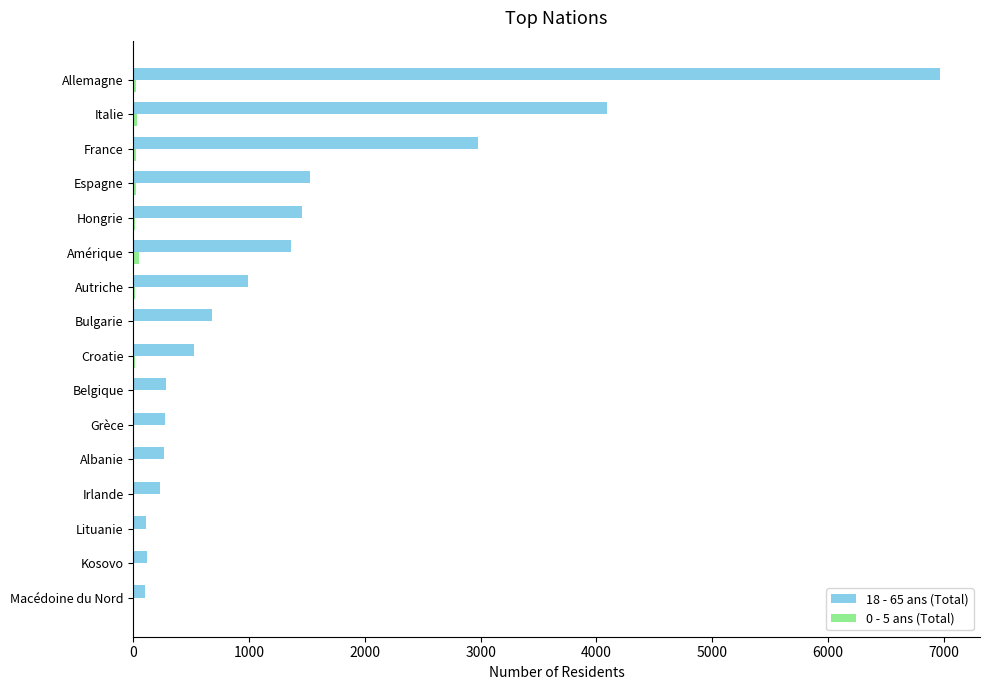

The value of 18 - 65 ans (Total) at Belgique is 499. True or false?

False